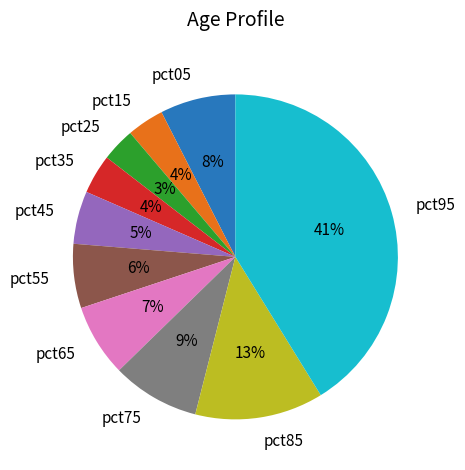

To the nearest percent, what is the difference between the largest and smallest slice percentages?

38%